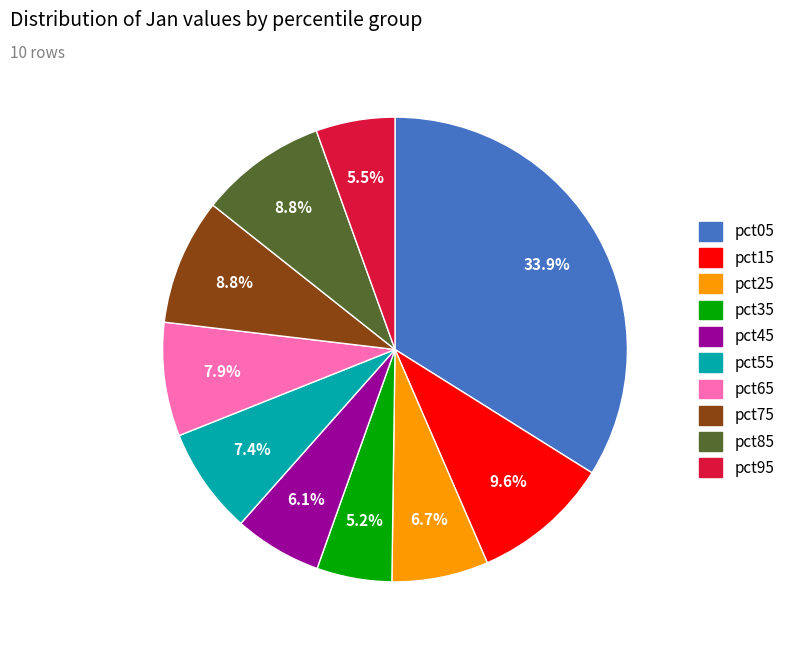

How many slices are in this pie chart?

10